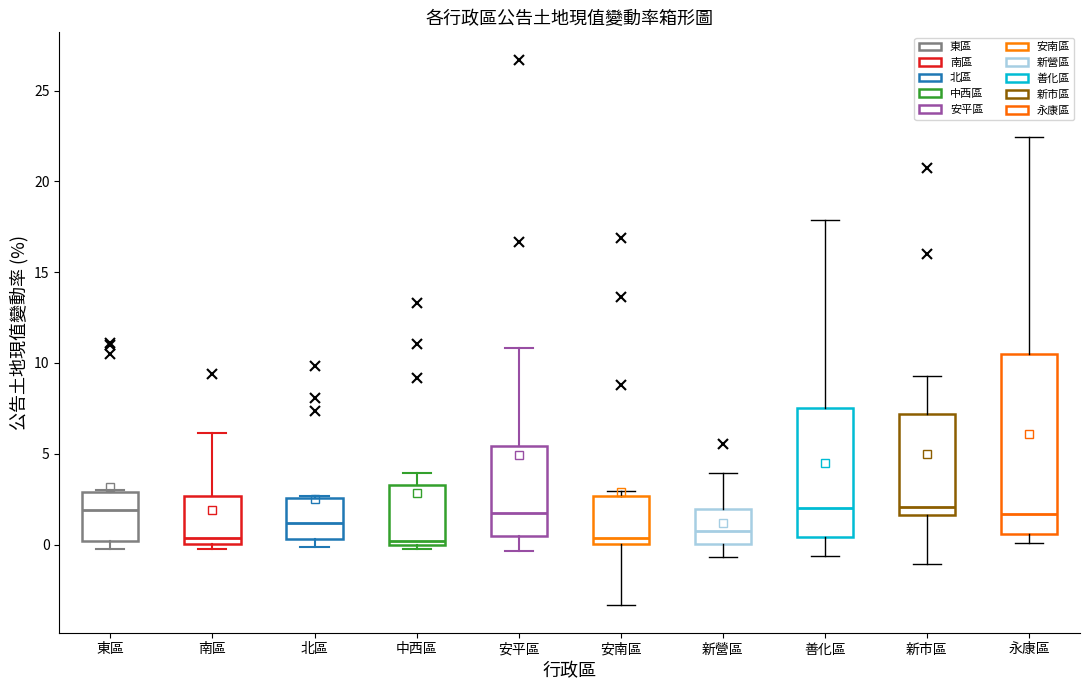

Reading left to right, transcribe this box plot: for each box, give where its median line is, the range the box spans, and where its two whiskers end, as read against the y-axis. The values are not printed on the chart, so give them approximately, as read against the axis.

東區: median 2.0, box 0.0 to 3.0, whiskers 0.0 (just below the box's lower edge) to 3.0
南區: median 0.5, box 0.0 to 2.5, whiskers 0.0 (just below the box's lower edge) to 6.0
北區: median 1.0, box 0.5 to 2.5, whiskers 0.0 to 2.5 (just above the box's upper edge)
中西區: median 0.0 (just above the box's lower edge), box 0.0 to 3.5, whiskers -0.5 to 4.0
安平區: median 1.5, box 0.5 to 5.5, whiskers -0.5 to 11.0
安南區: median 0.5, box 0.0 to 2.5, whiskers -3.5 to 3.0
新營區: median 1.0, box 0.0 to 2.0, whiskers -0.5 to 4.0
善化區: median 2.0, box 0.5 to 7.5, whiskers -0.5 to 18.0
新市區: median 2.0, box 1.5 to 7.0, whiskers -1.0 to 9.5
永康區: median 1.5, box 0.5 to 10.5, whiskers 0.0 to 22.5